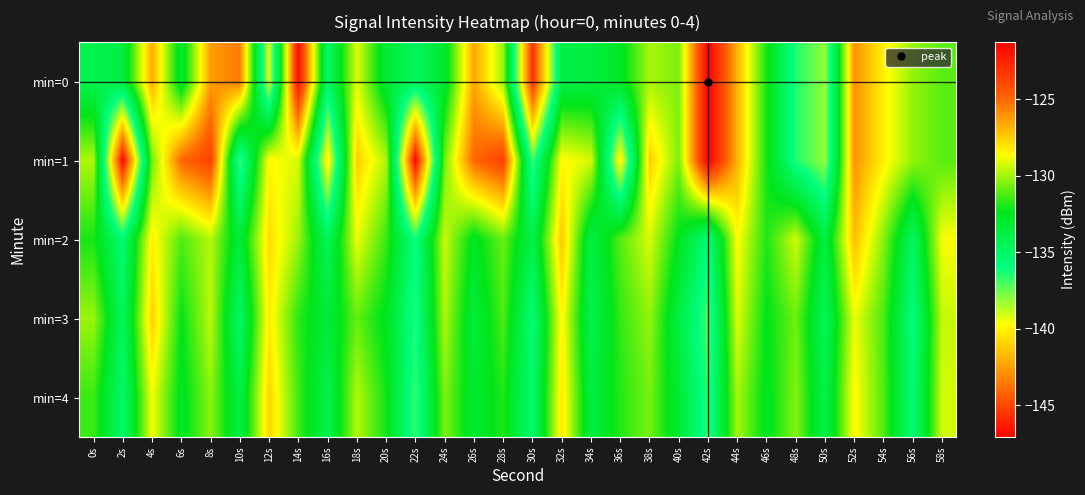

Which series has the widest spread of values?

min=1